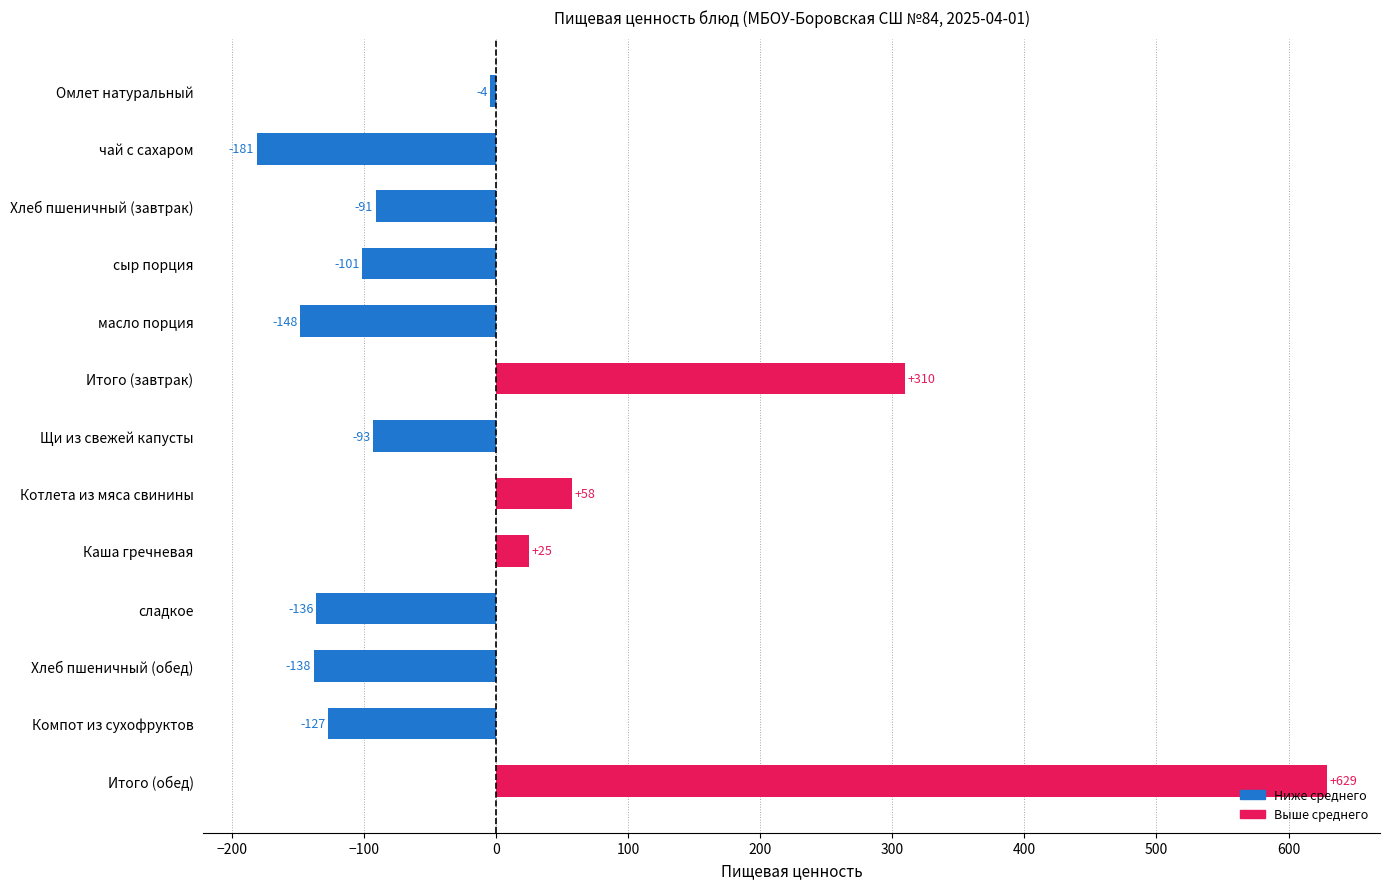

Which label corresponds to the largest value in the chart?

Итого (обед)